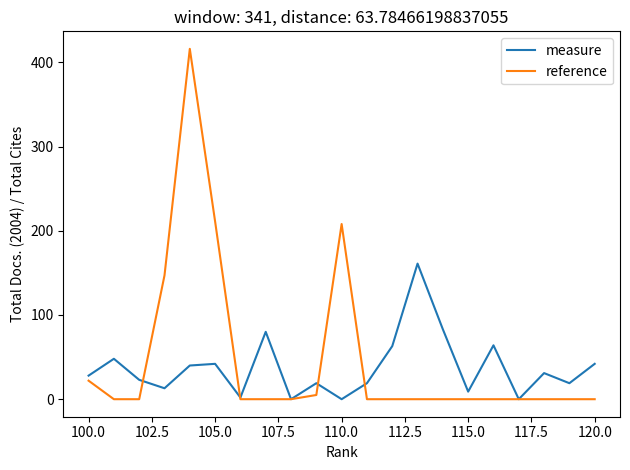

What are all the series names shown in the legend?

measure, reference